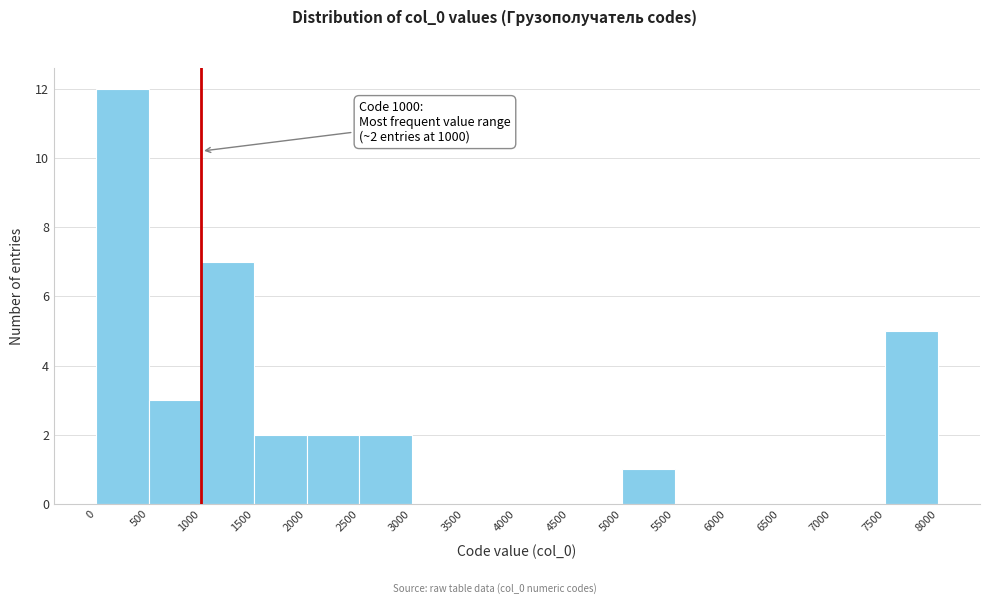

Over which range of the x-axis is the bar tallest?

0 to 500